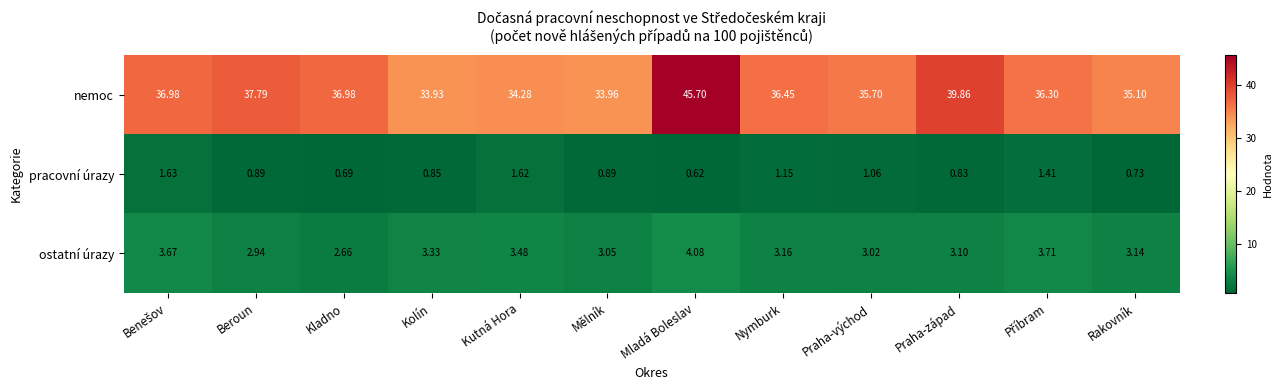

At which label does nemoc reach its minimum?

Kolín